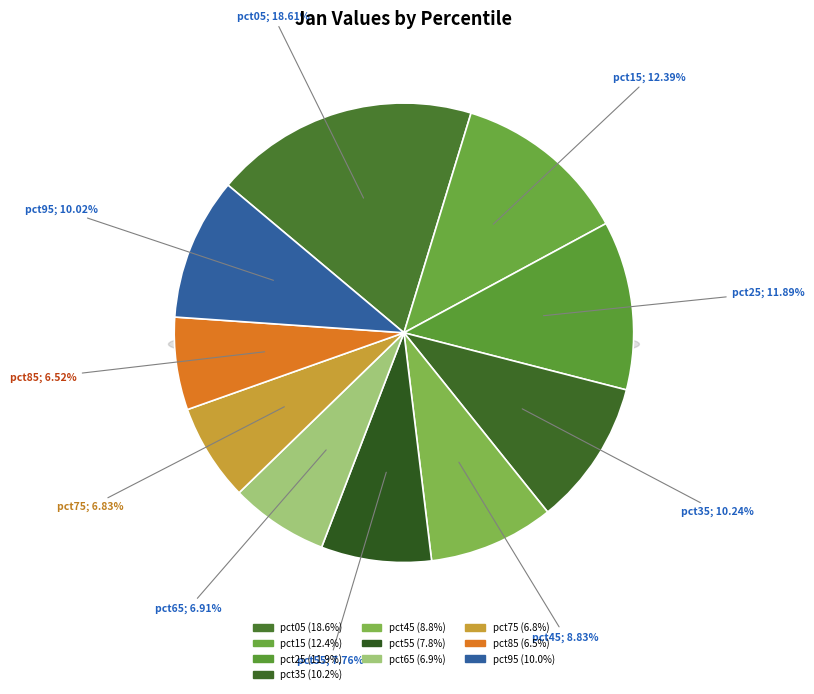

To the nearest percent, what is the difference between the pct75 and pct25 slice percentages?

5%